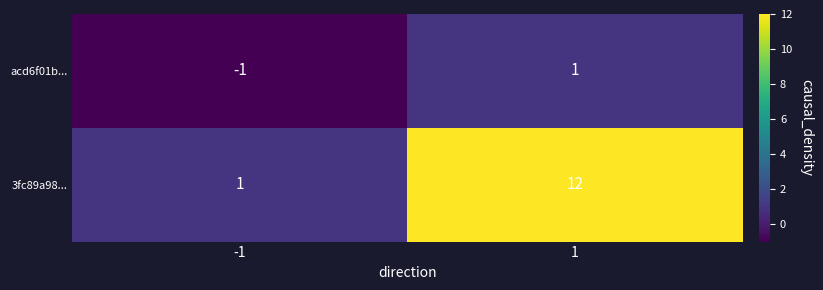

Rank the categories by 3fc89a98... value from lowest to highest.

-1, 1